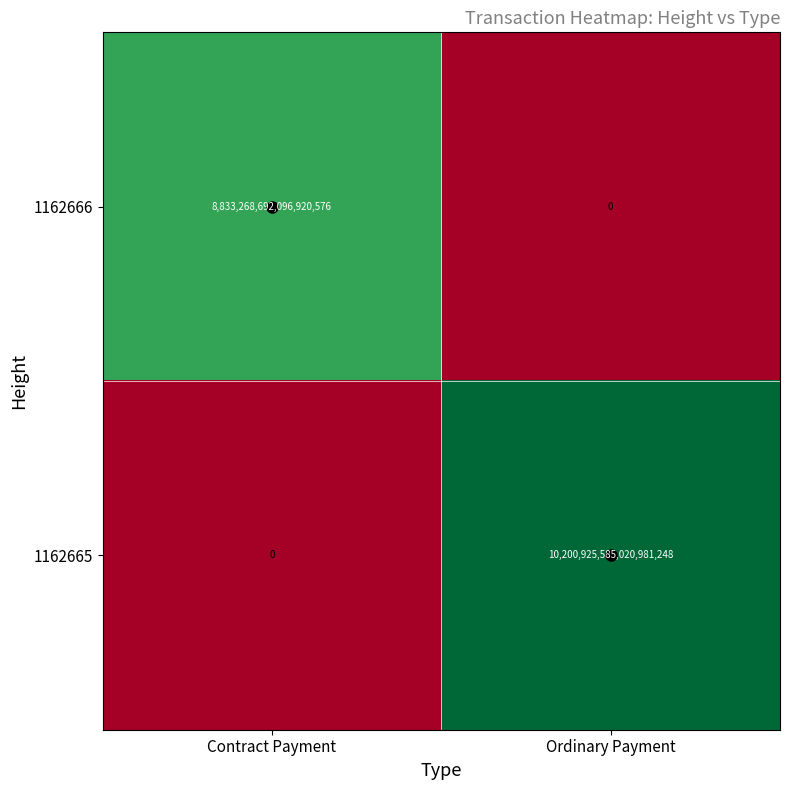

Which series has the largest total across all categories?

1162665